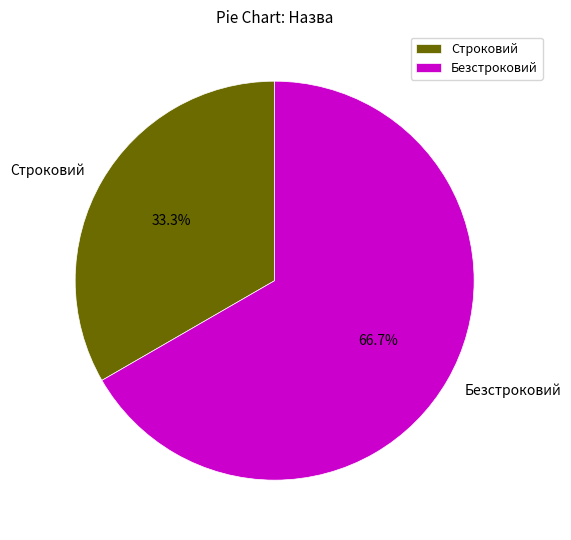

Is there a majority slice in this chart?

Yes